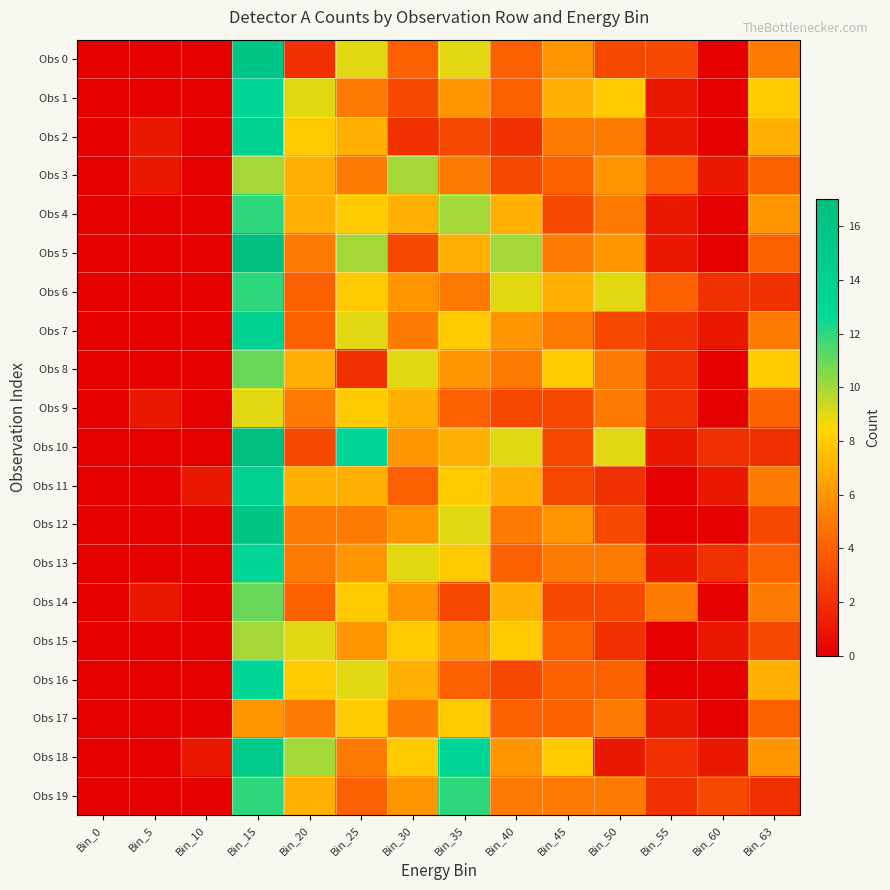

What is the greatest value displayed?

17